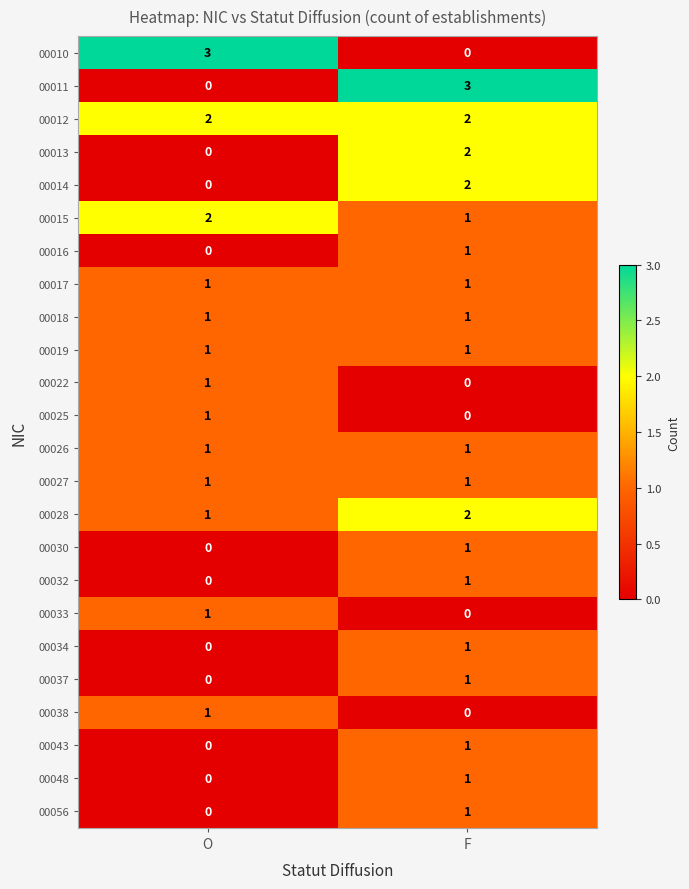

The 00018 series shows 2 at F. True or false?

False